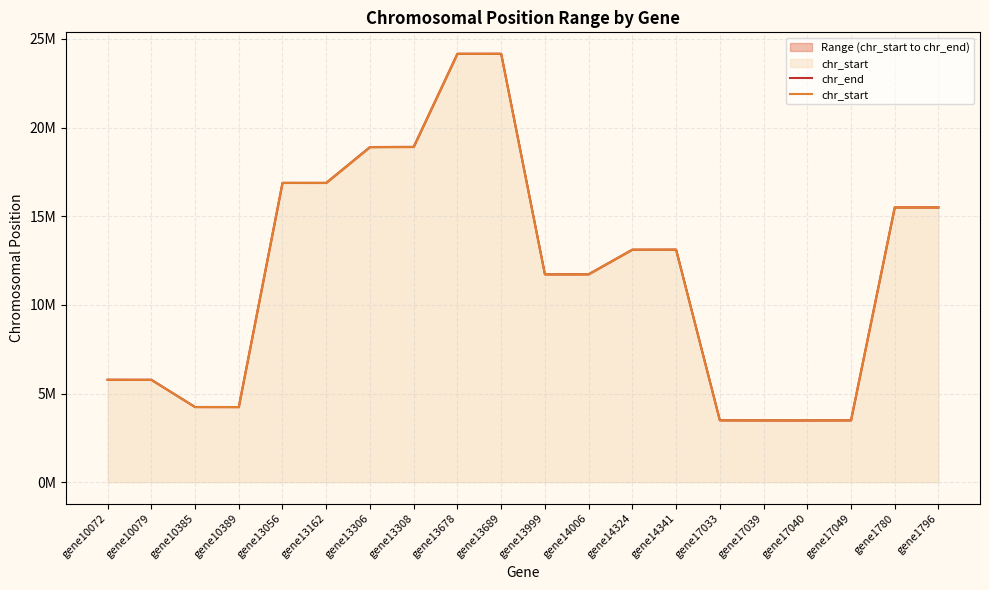

True or false: chr_end and chr_start cross at least once.

False